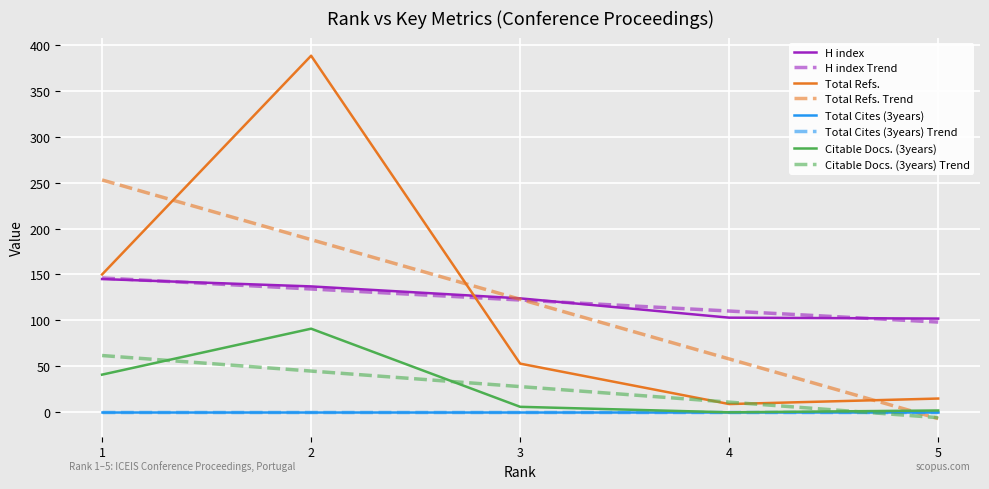

The Total Refs. series shows 236 at 1. True or false?

False